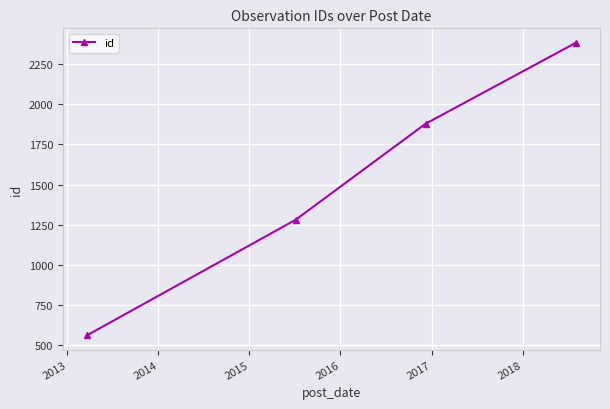

True or false: the data has more than 2 interior local peaks.

False